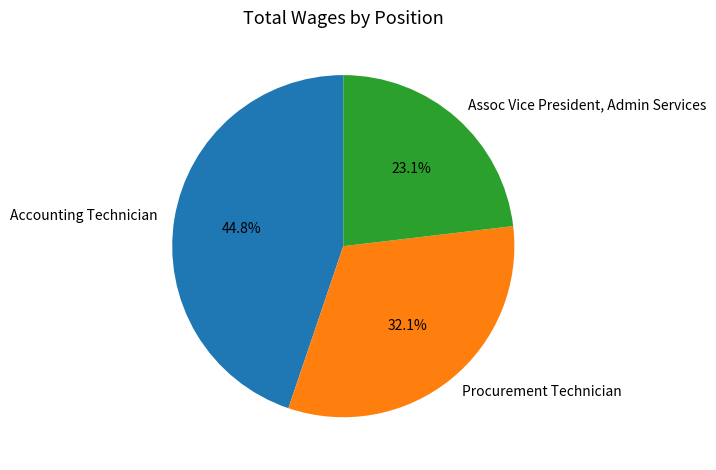

To the nearest percent, what is the combined percentage of Accounting Technician and Assoc Vice President, Admin Services?

68%